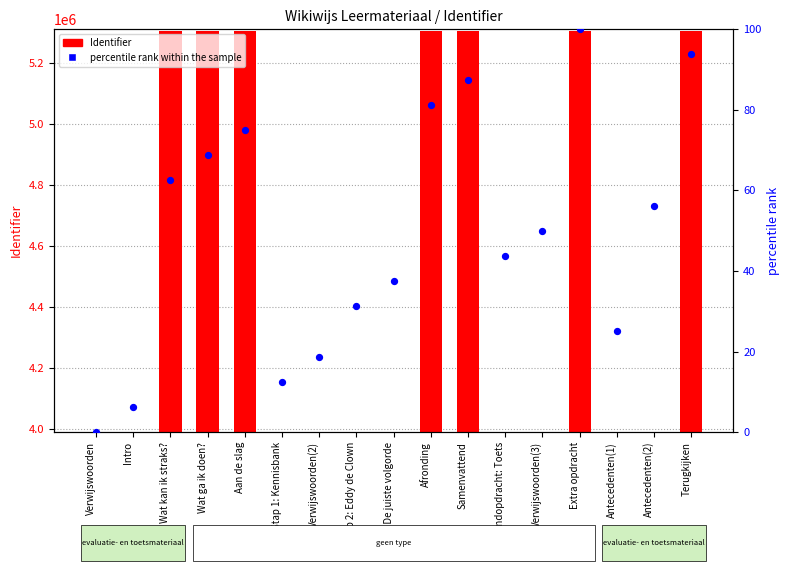

At how many categories does at least one series exceed 4269446?

7